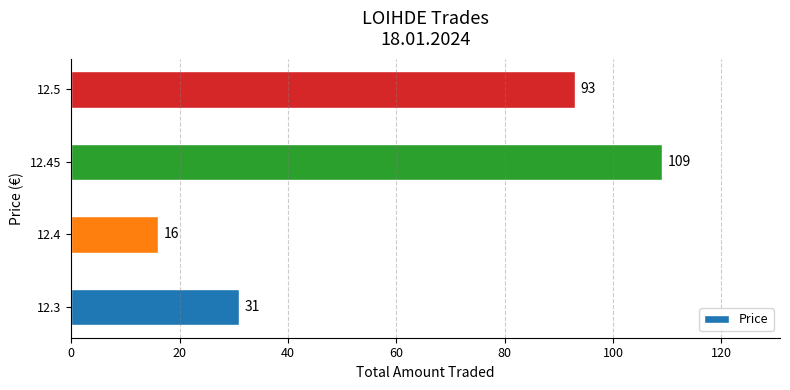

How many series are shown in this chart?

1